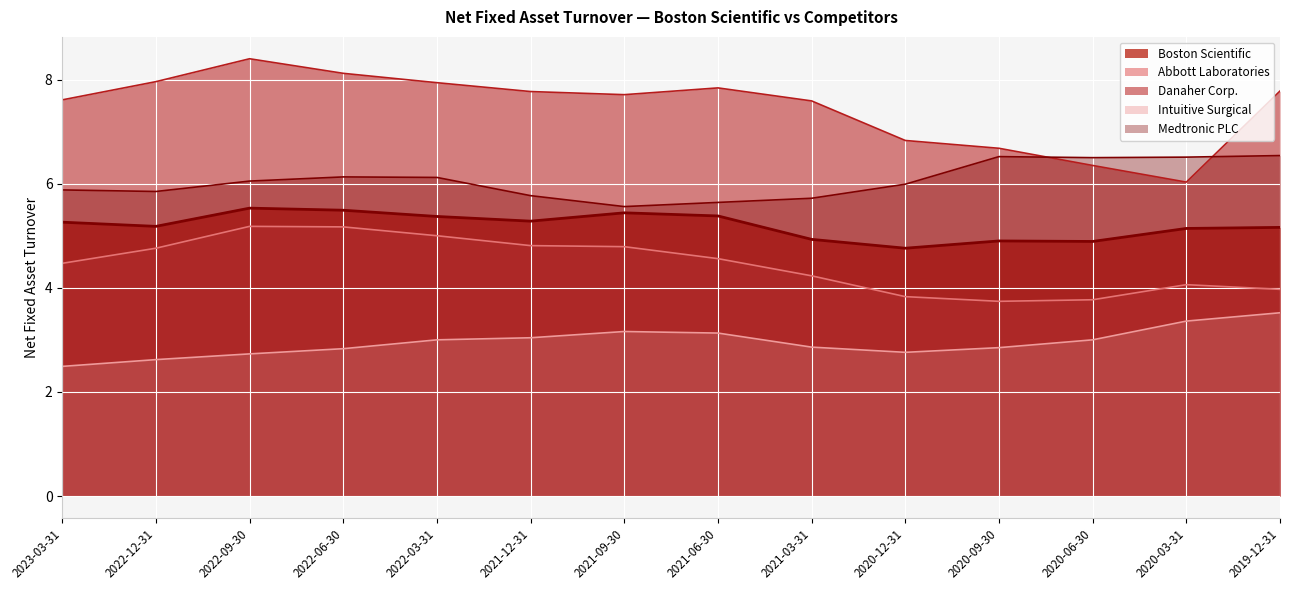

How many interior local peaks does the Intuitive Surgical series have?

1